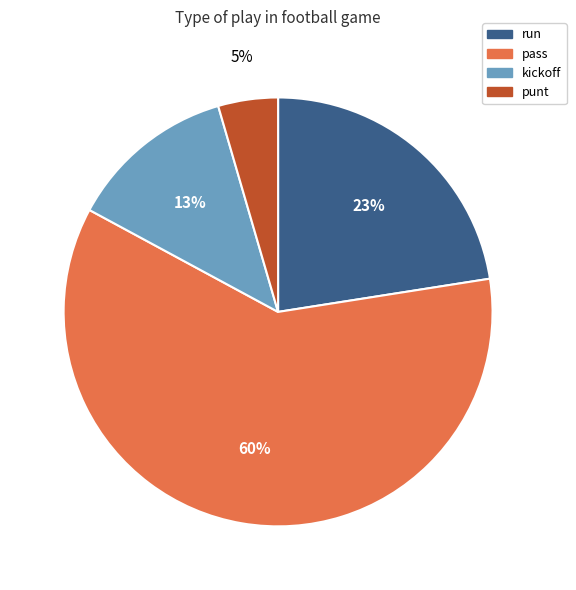

How many slices are in this pie chart?

4